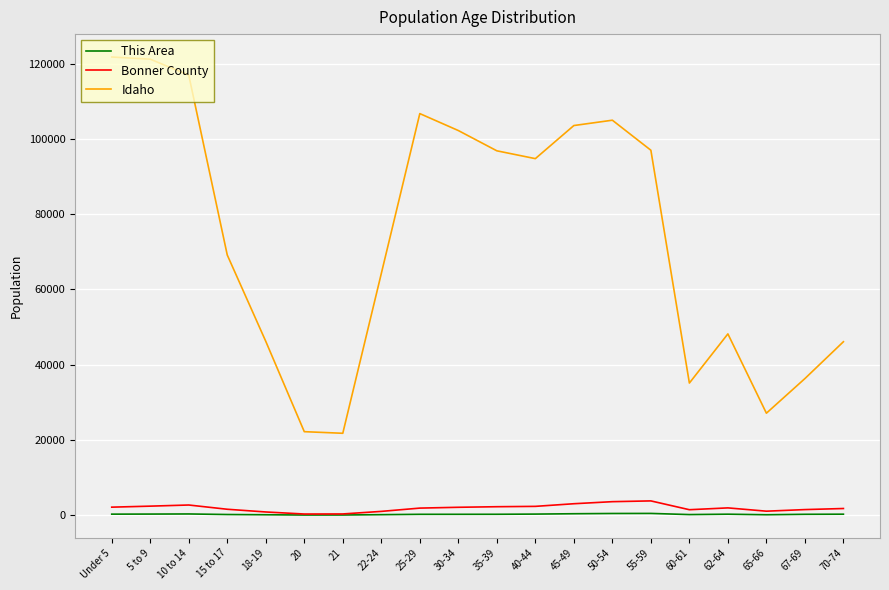

Between Under 5 and 55-59, which series saw the biggest shift?

Idaho